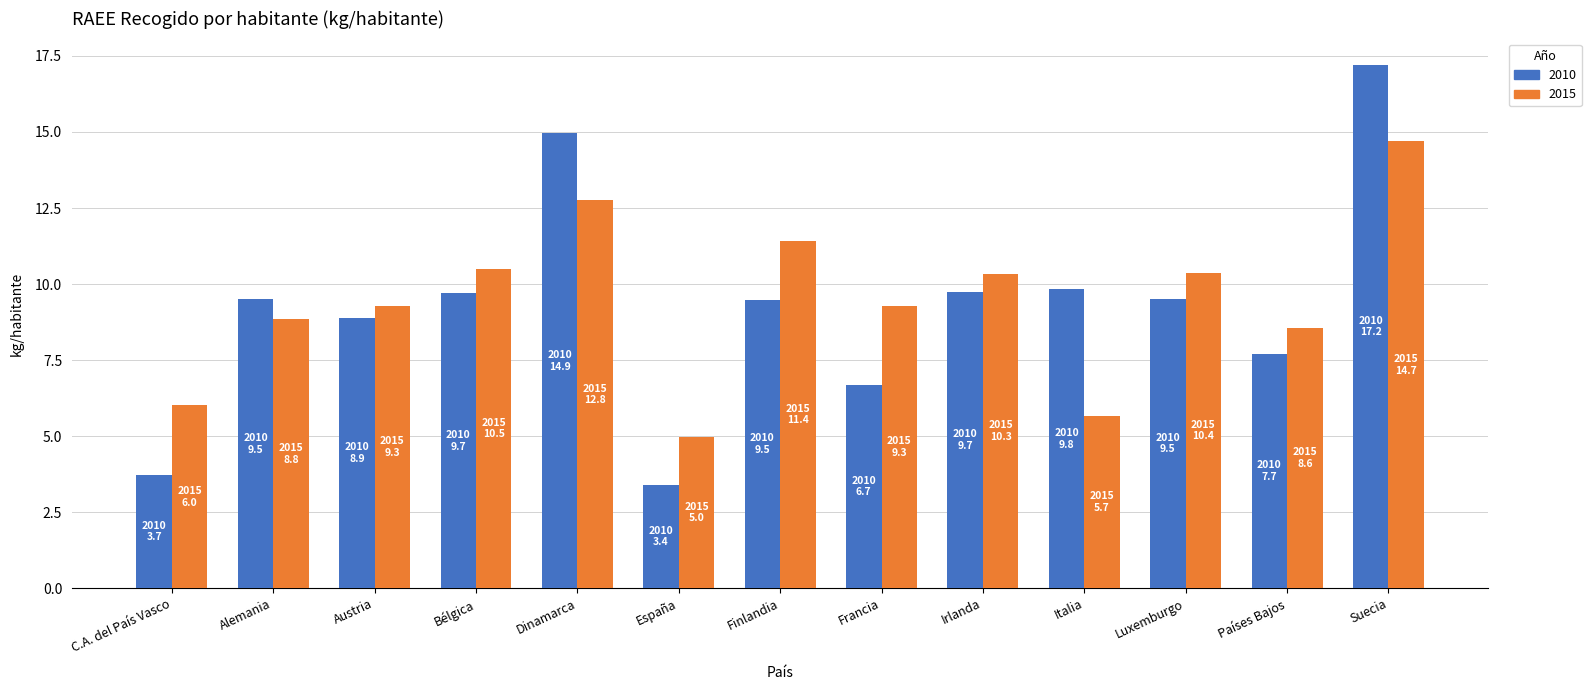

The value of 2015 at Dinamarca is 12.8. True or false?

True